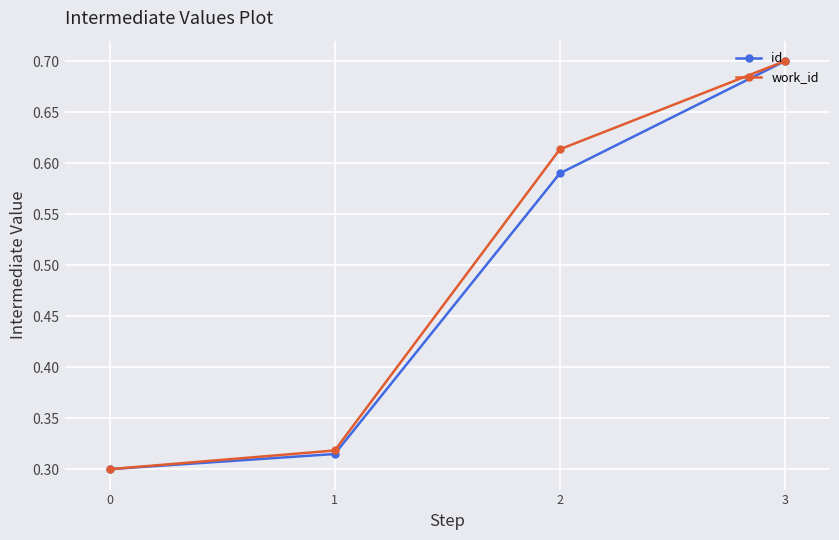

What is the greatest value displayed?

0.7